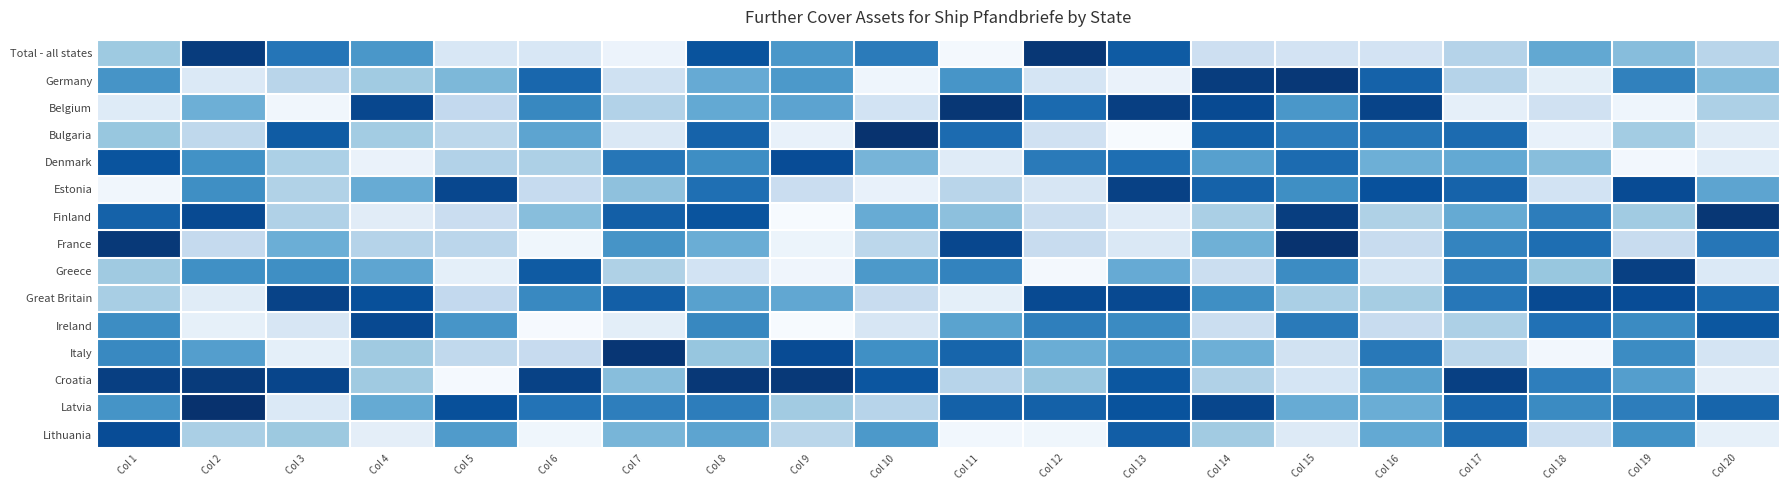

At Col 1, list the series in order from smallest to largest.

Estonia, Belgium, Great Britain, Greece, Total - all states, Bulgaria, Germany, Latvia, Ireland, Italy, Finland, Denmark, Lithuania, Croatia, France